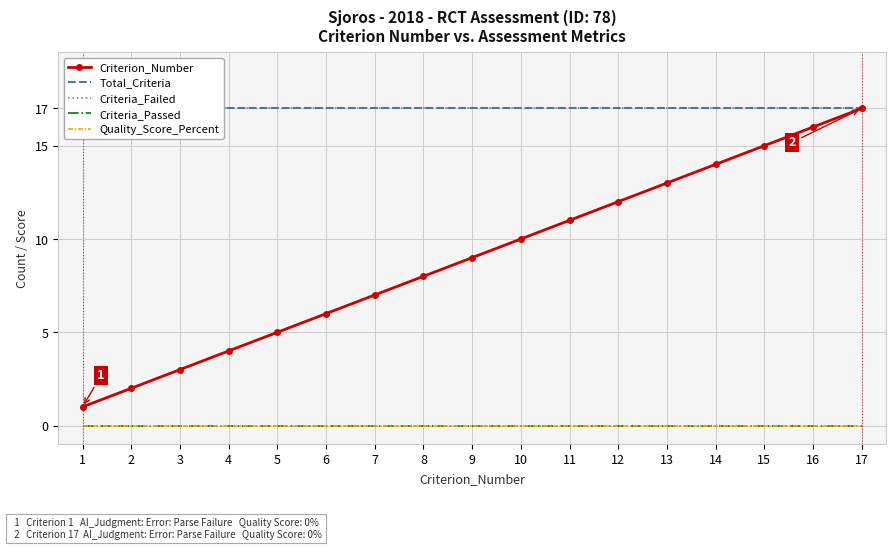

Does the chart have visible grid lines?

Yes